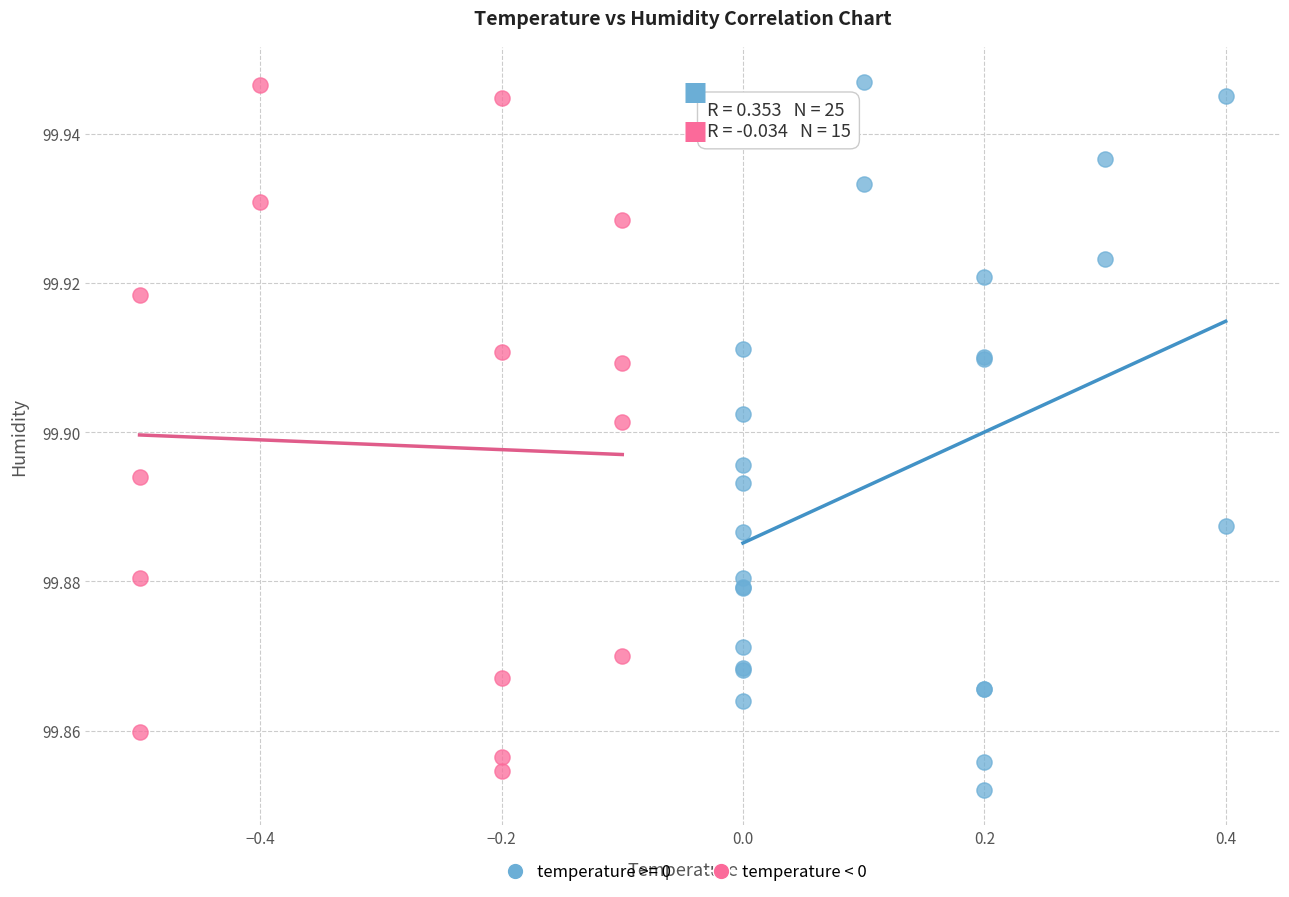

What are all the series names shown in the legend?

temperature >= 0, temperature < 0